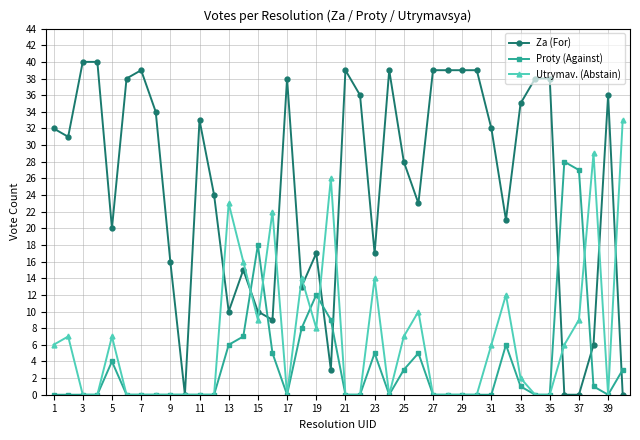

Which series has the largest range (max minus min)?

Za (For)